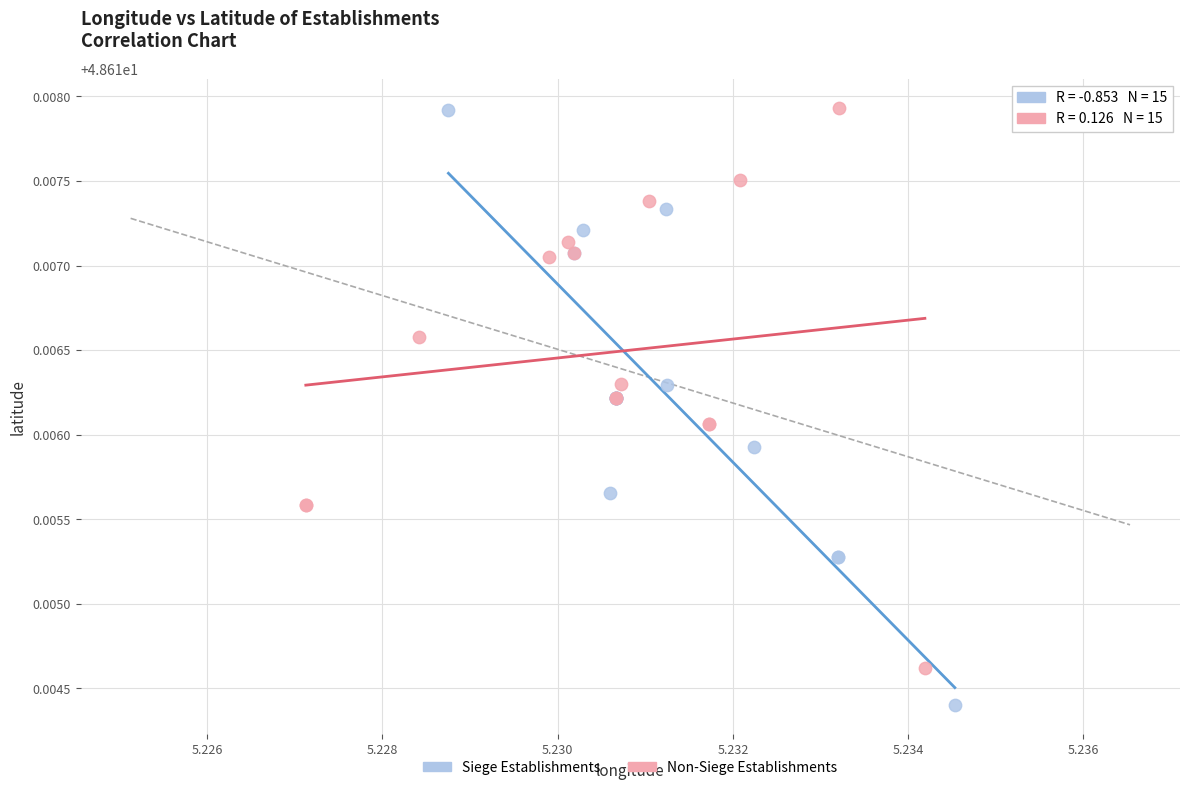

Which series has the largest Y range (max minus min)?

Siege Establishments